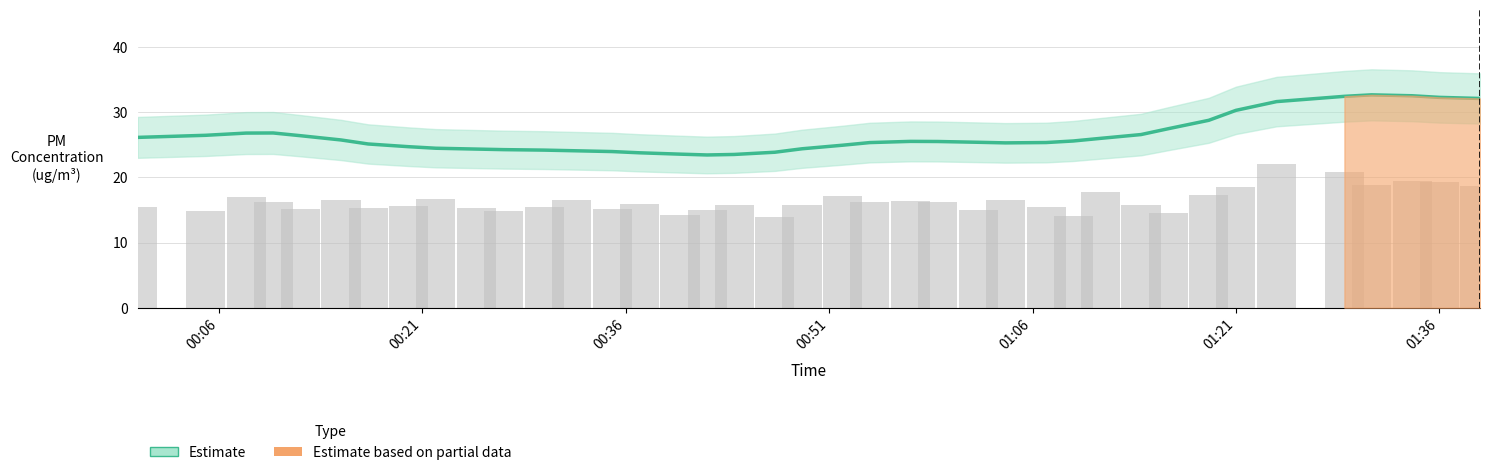

How many values in the SDS_P2 series exceed 15?

31